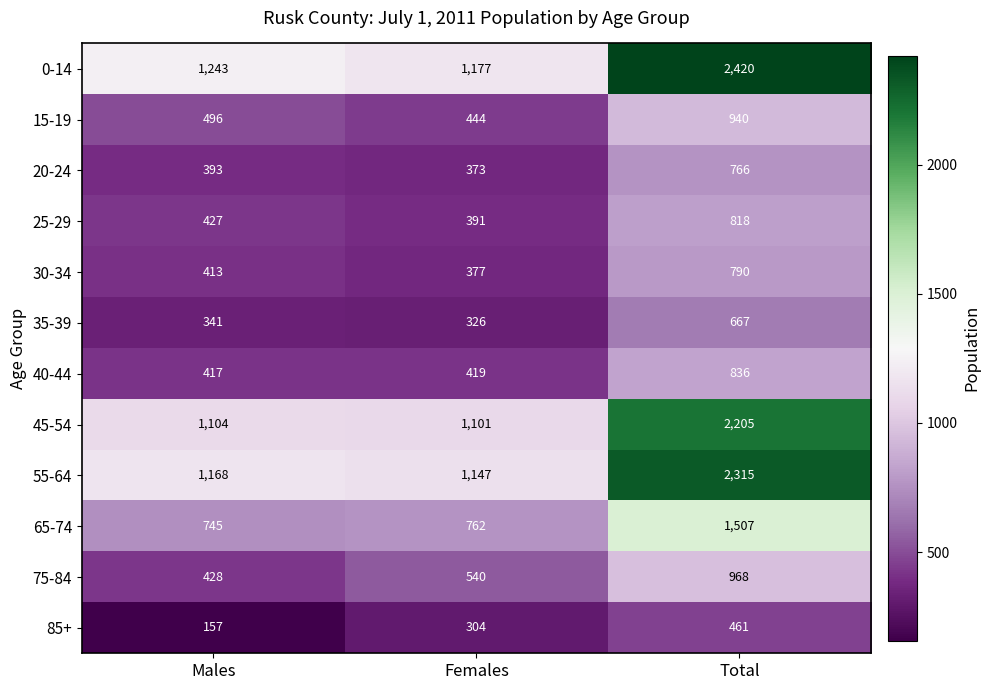

At which category is the sum across all series the highest?

Total